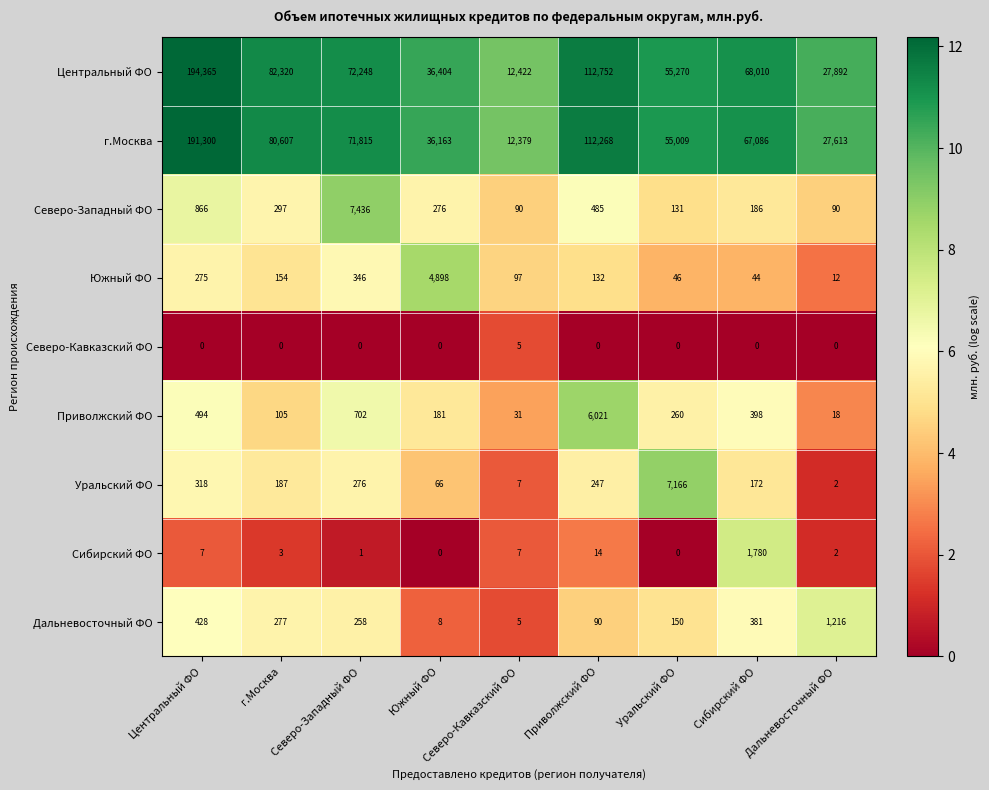

Which series has the widest spread of values?

Центральный ФО